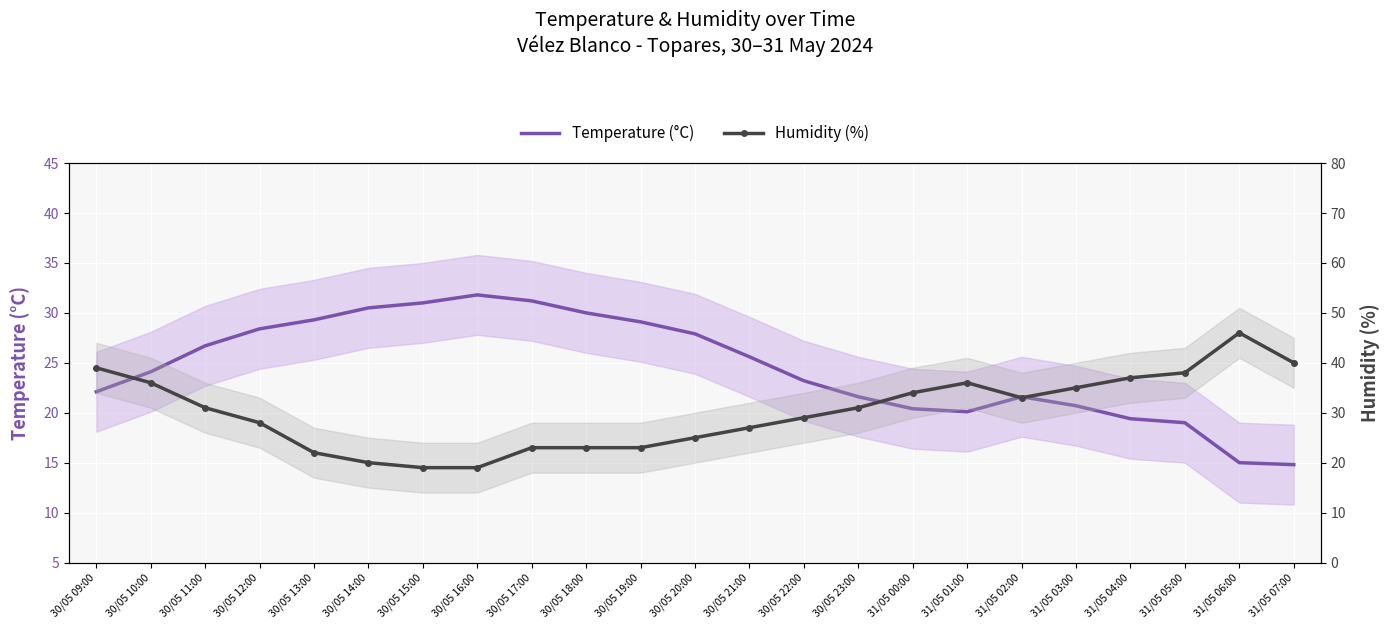

Rank the series by their maximum value, from lowest to highest.

Temperature (°C), Humidity (%)